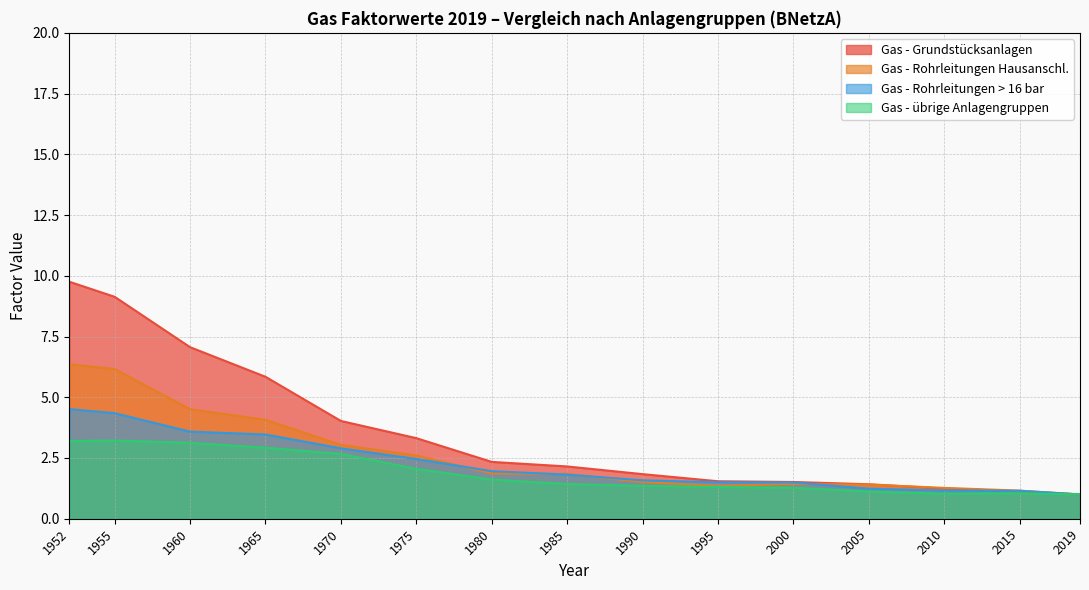

The value of Gas - übrige Anlagengruppen at 1952 is 3.2. True or false?

True